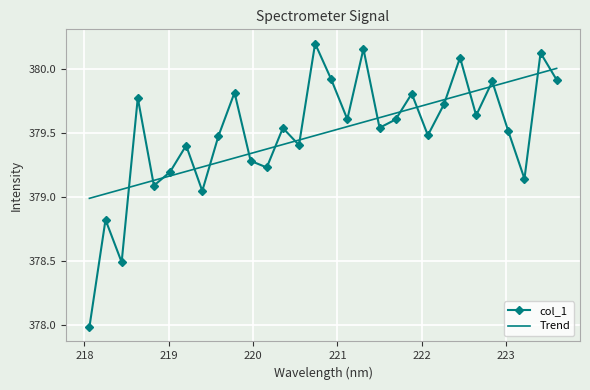

Which series has the largest range (max minus min)?

col_1